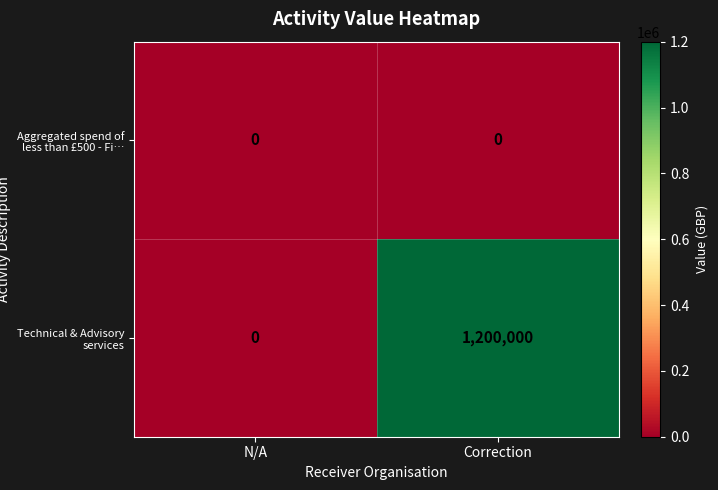

At which category is the sum across all series the highest?

Correction